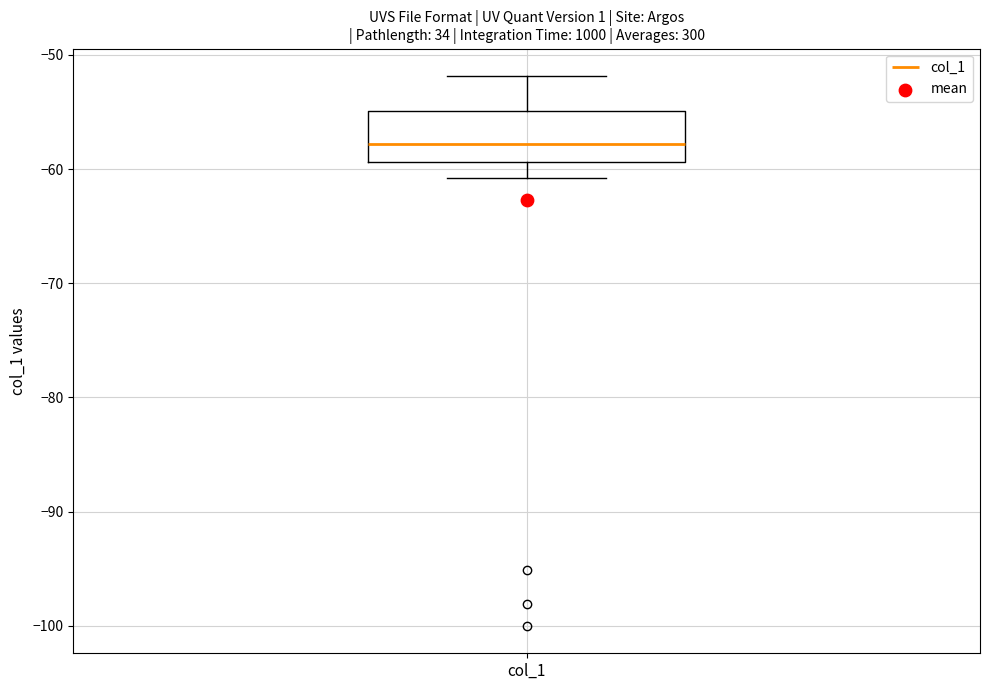

Where is the lower edge of the box for col_1 on the y-axis? The values are not printed on the chart, so give them approximately, as read against the axis.

-59